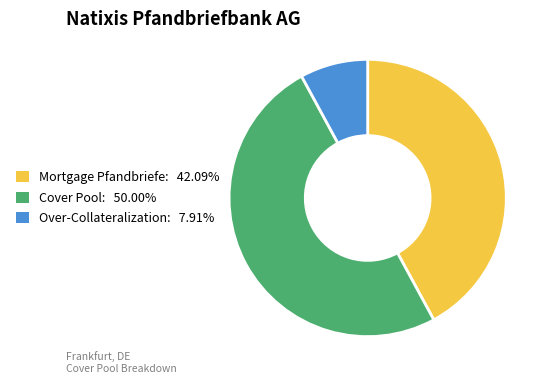

Does Over-Collateralization account for over 50% of the chart?

No